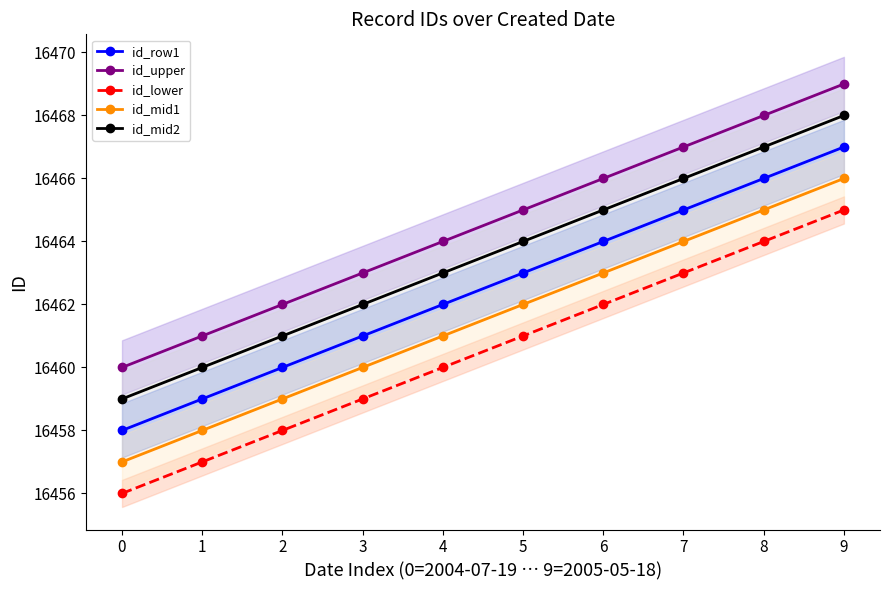

Between 1 and 9, which series saw the biggest shift?

id_row1